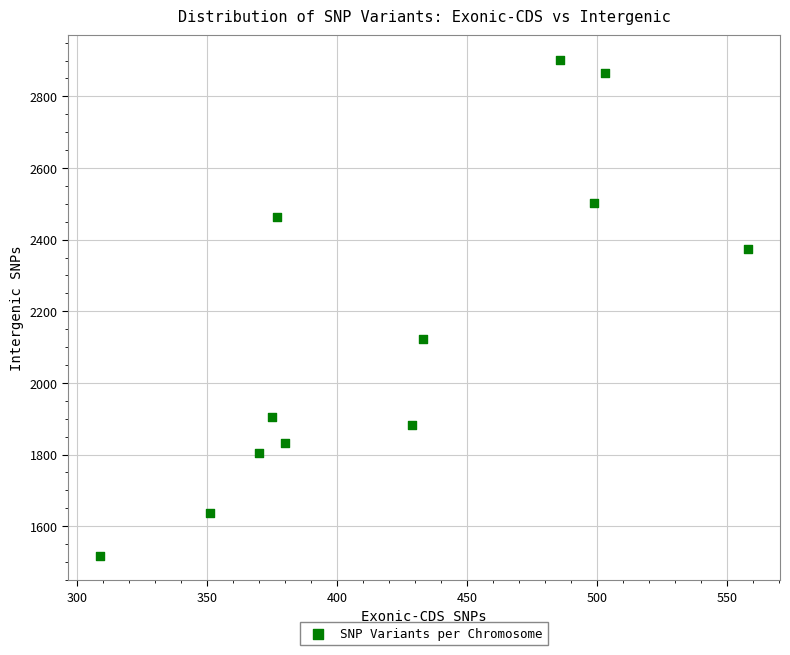

What is the range of Y values (max minus min)?

1384